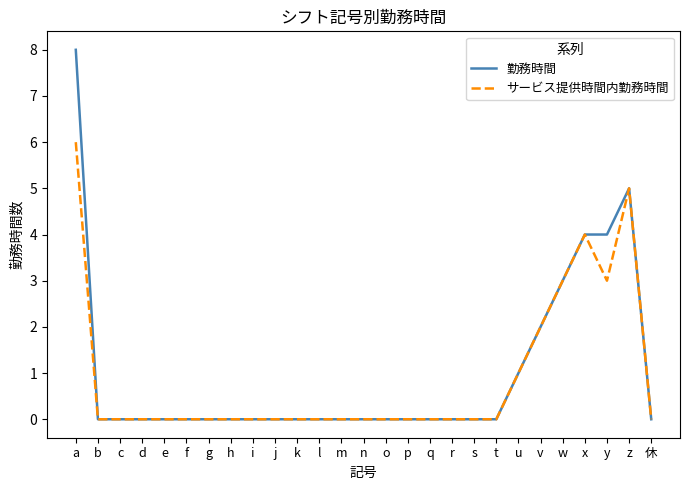

The value of サービス提供時間内勤務時間 at h is 0. True or false?

True